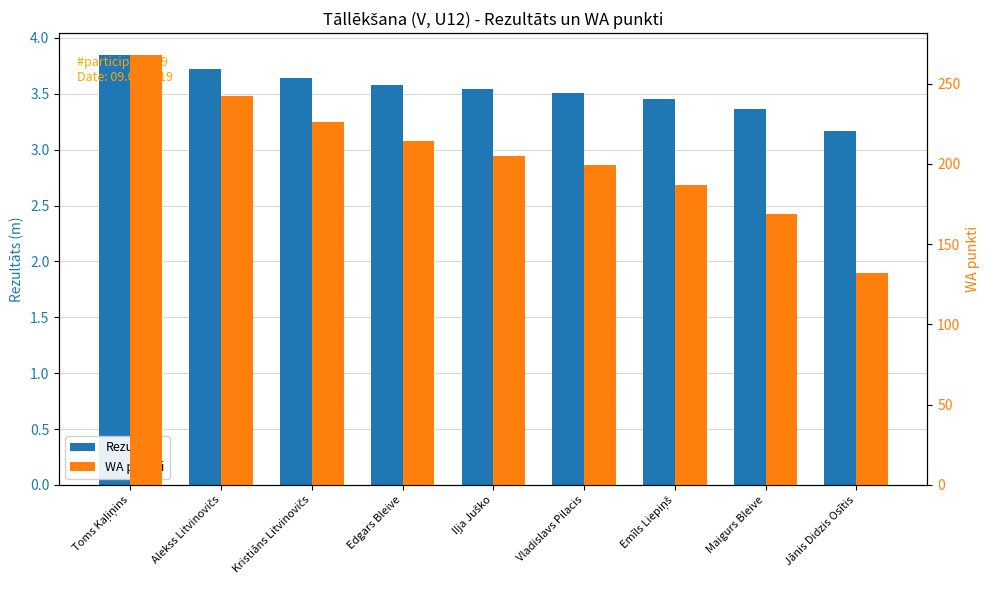

Are the bars grouped side by side (vs. stacked)?

Yes